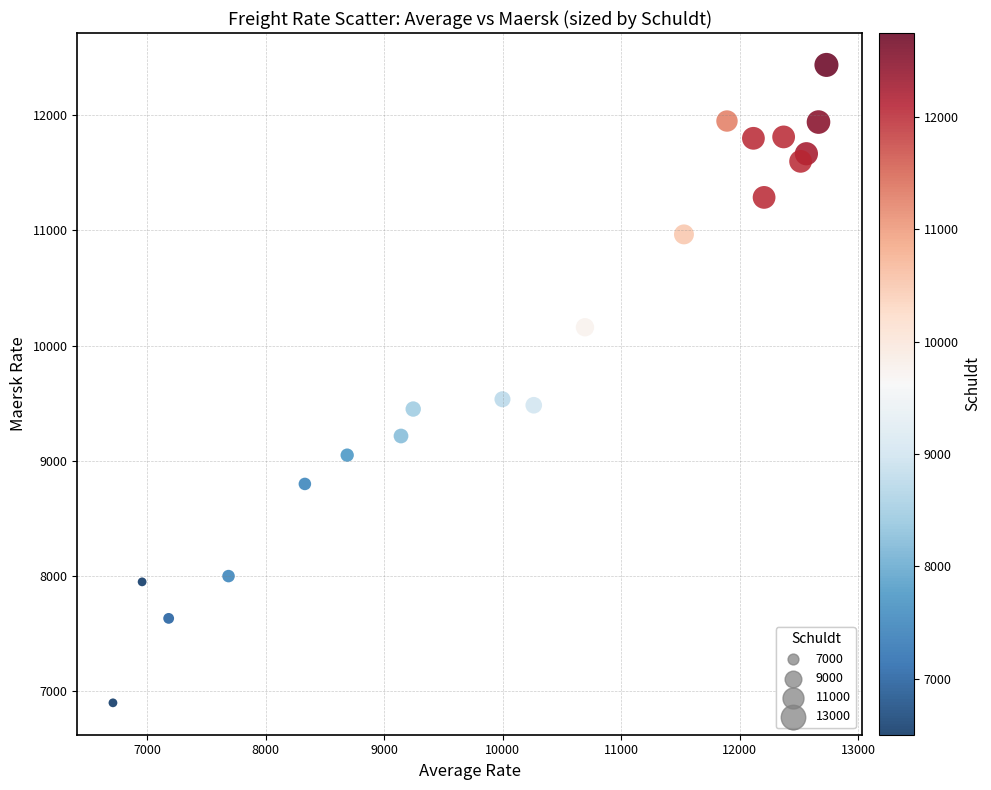

What is the range of Y values (max minus min)?

5537